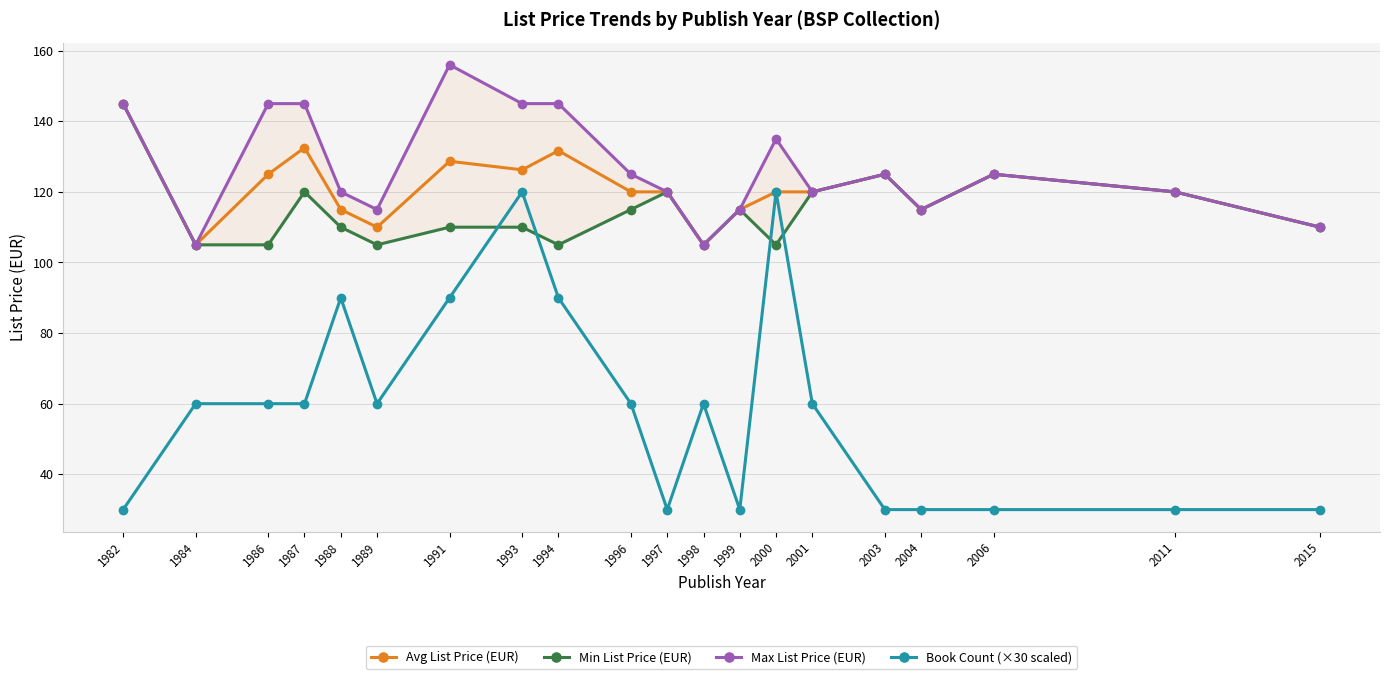

What are all the series names shown in the legend?

Avg List Price (EUR), Min List Price (EUR), Max List Price (EUR), Book Count (×30 scaled)